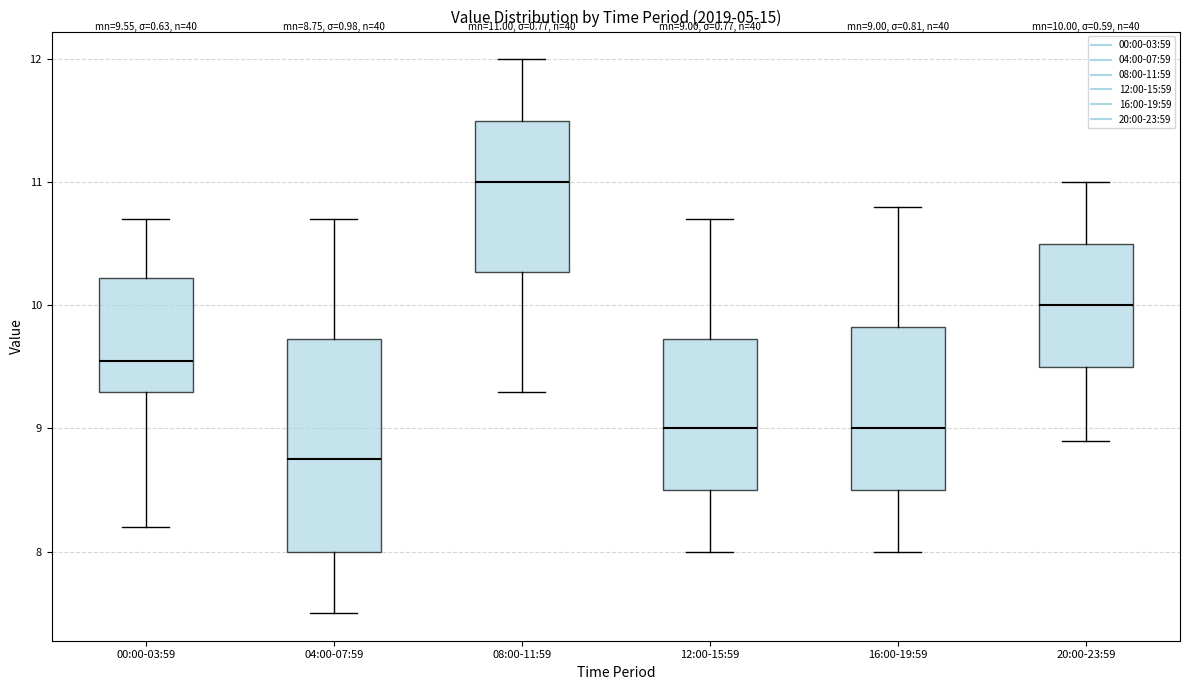

Which box is the tallest, from its lower edge to its upper edge?

04:00-07:59